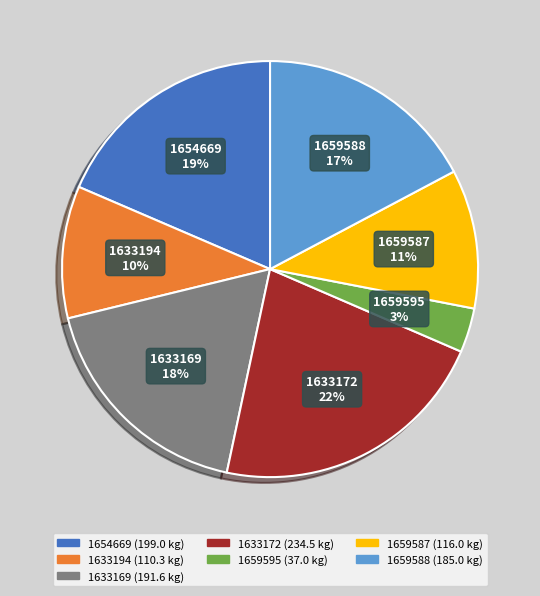

Combined, do 1659595 and 1659587 account for over 50%?

No